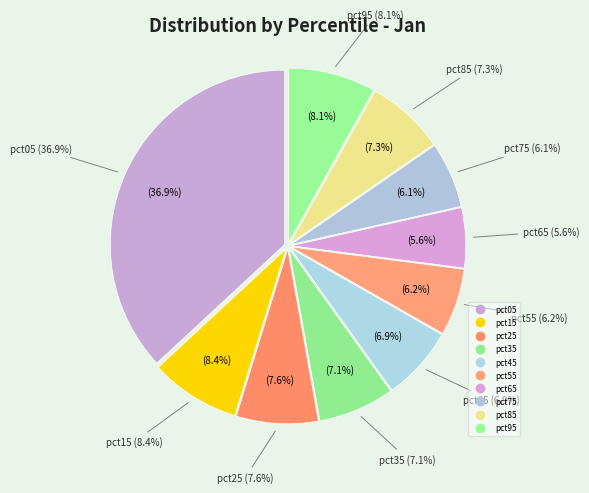

Does pct25 account for over 50% of the chart?

No